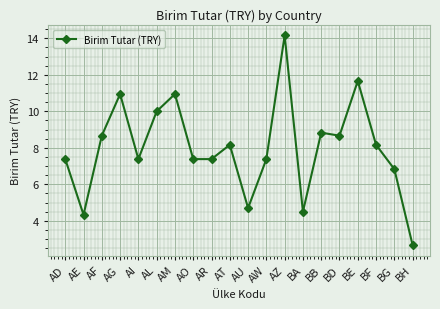

The value at AE is 4.3. True or false?

True